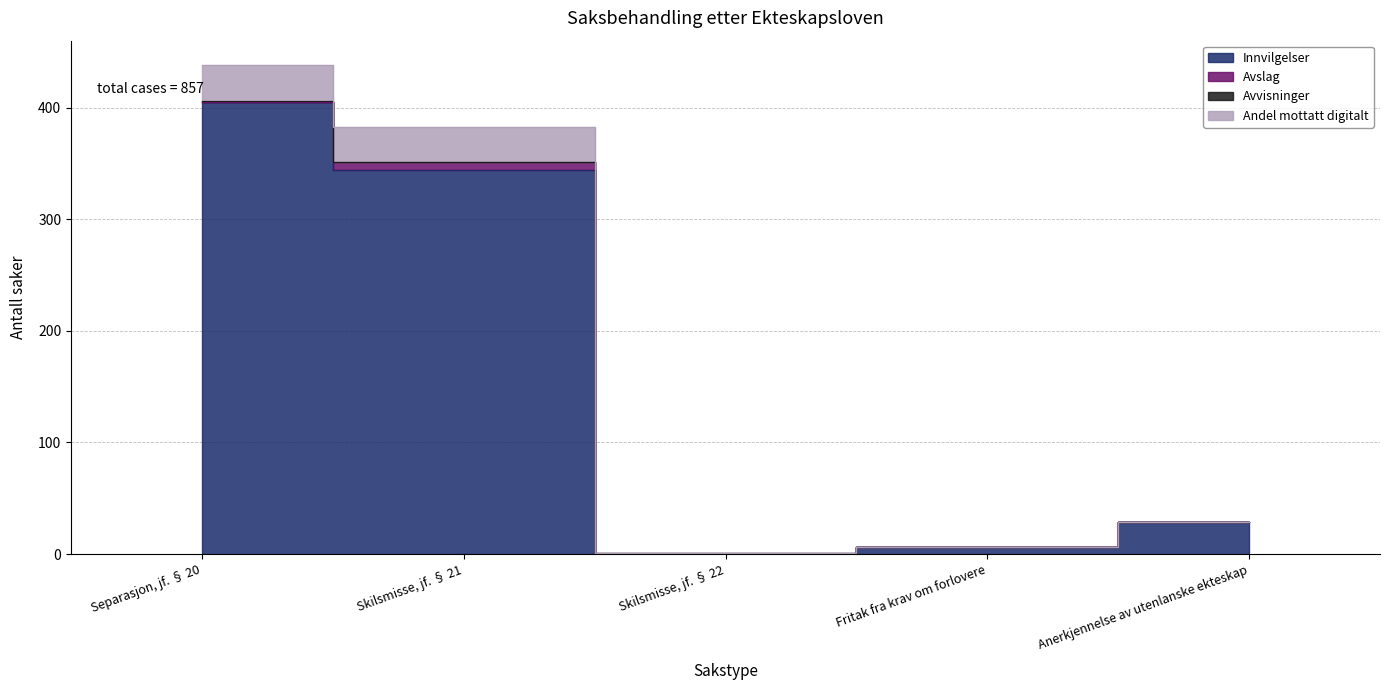

True or false: Andel mottatt digitalt and Innvilgelser intersect in this chart.

False